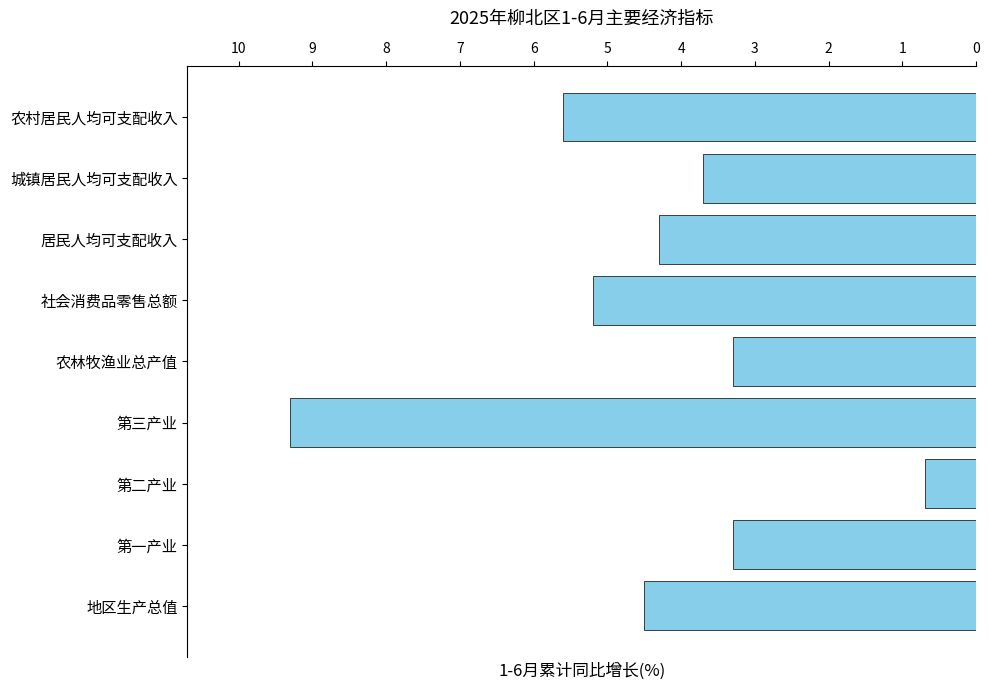

Reading bottom to top, transcribe all the data shown in this chart.

4.5	3.3	0.7	9.3	3.3	5.2	4.3	3.7	5.6